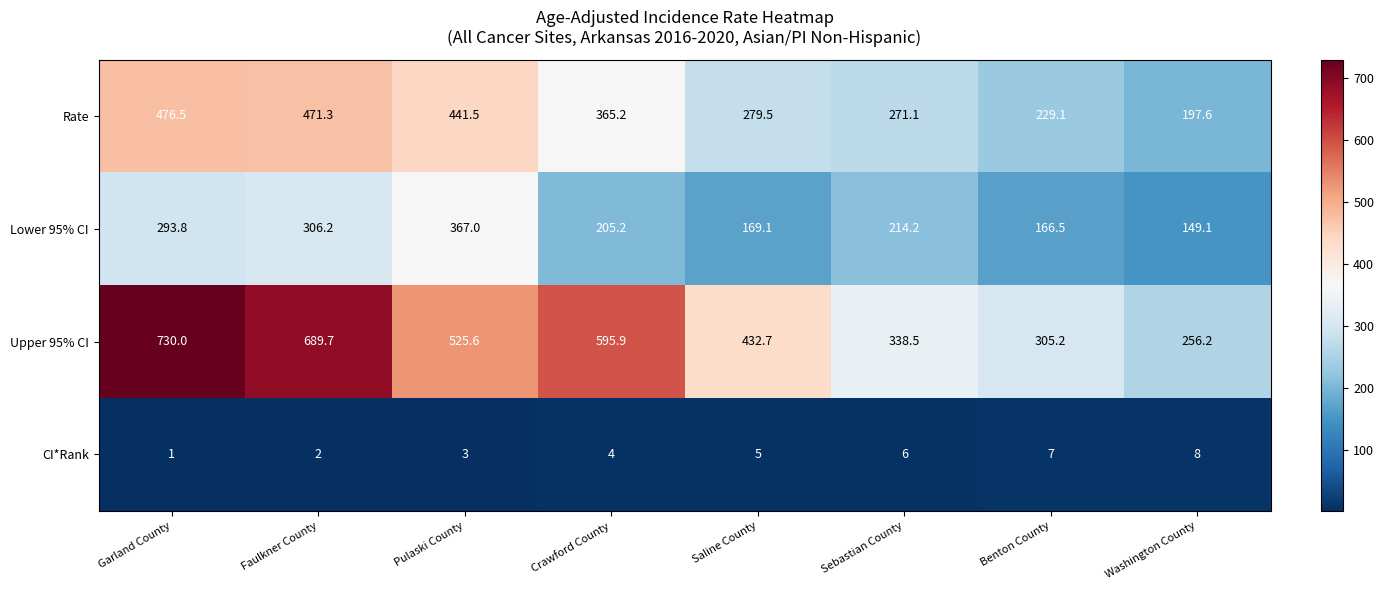

Which series changed the most between Crawford County and Washington County?

Upper 95% CI